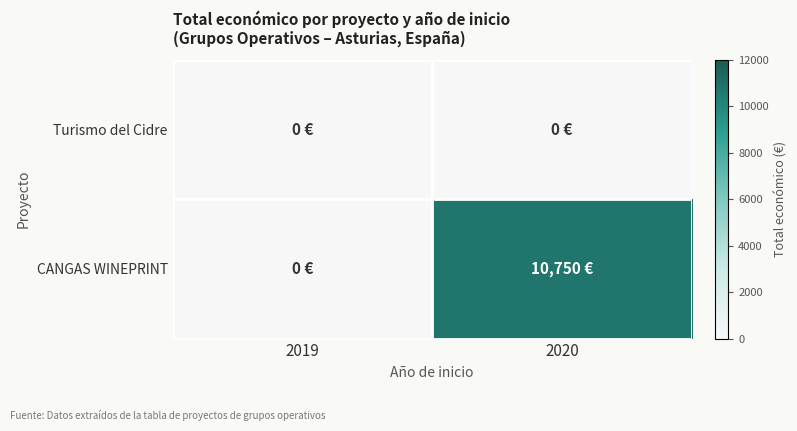

Between 2020 and 2019, which is larger?

2020